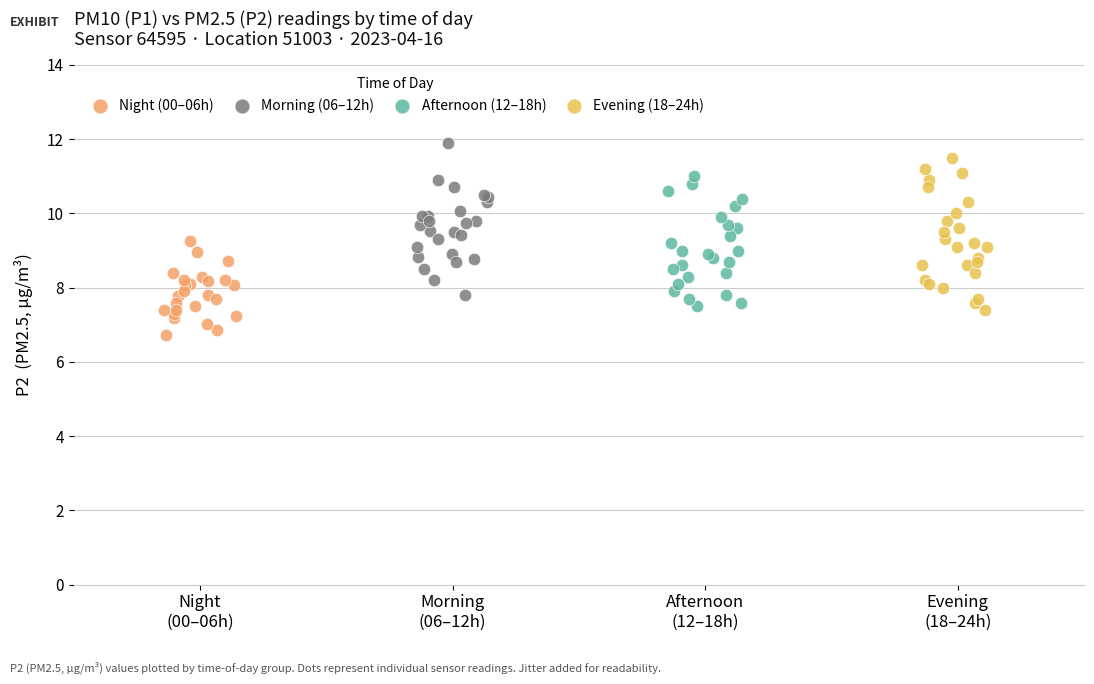

Which series reaches the minimum Y coordinate?

Night (00–06h)